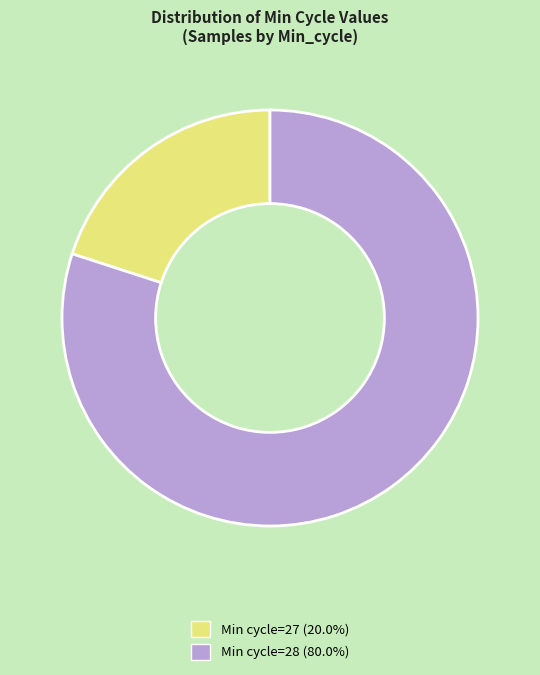

Does any single category account for the majority?

Yes